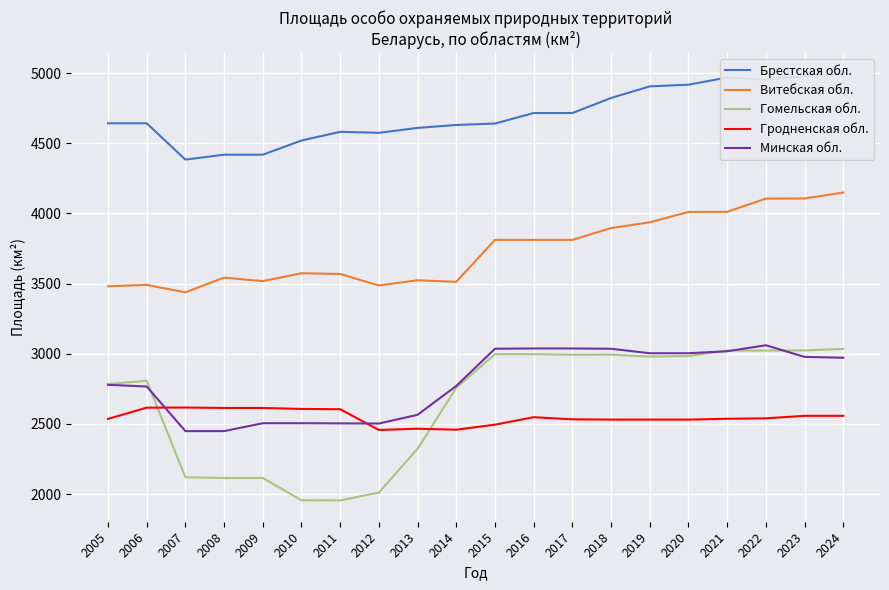

Which series has the largest total across all categories?

Брестская обл.